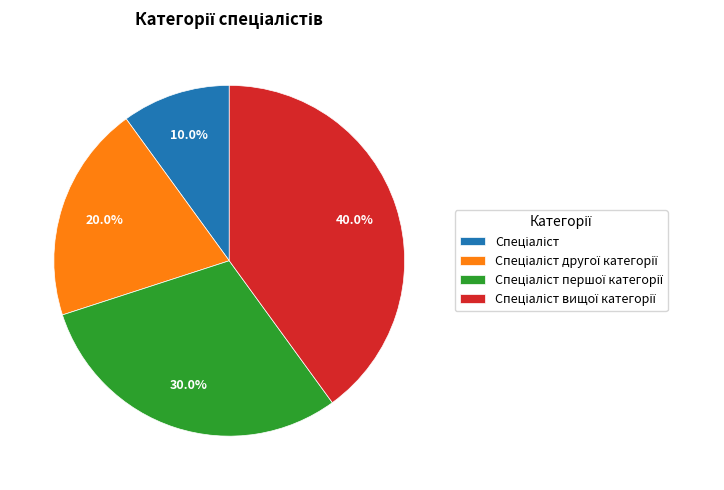

How many segments does this pie chart have?

4